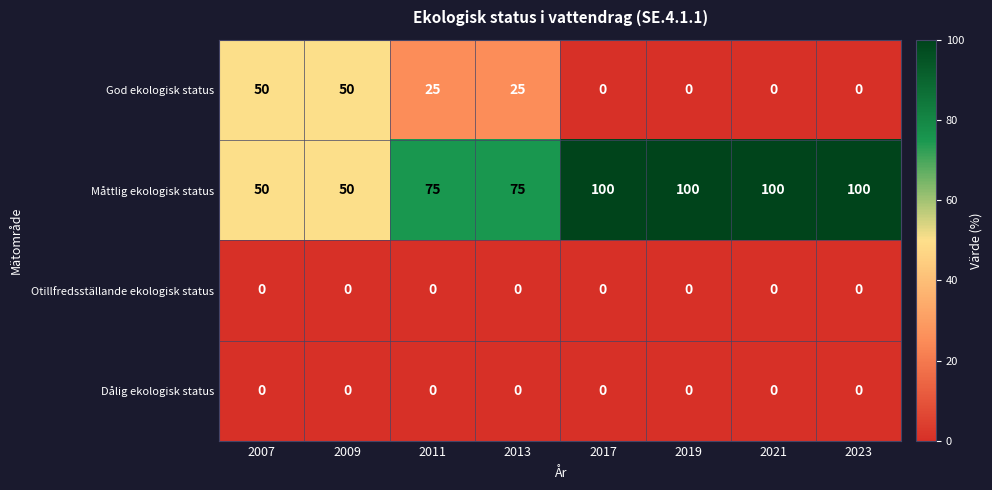

What is the average value of the God ekologisk status series?

19